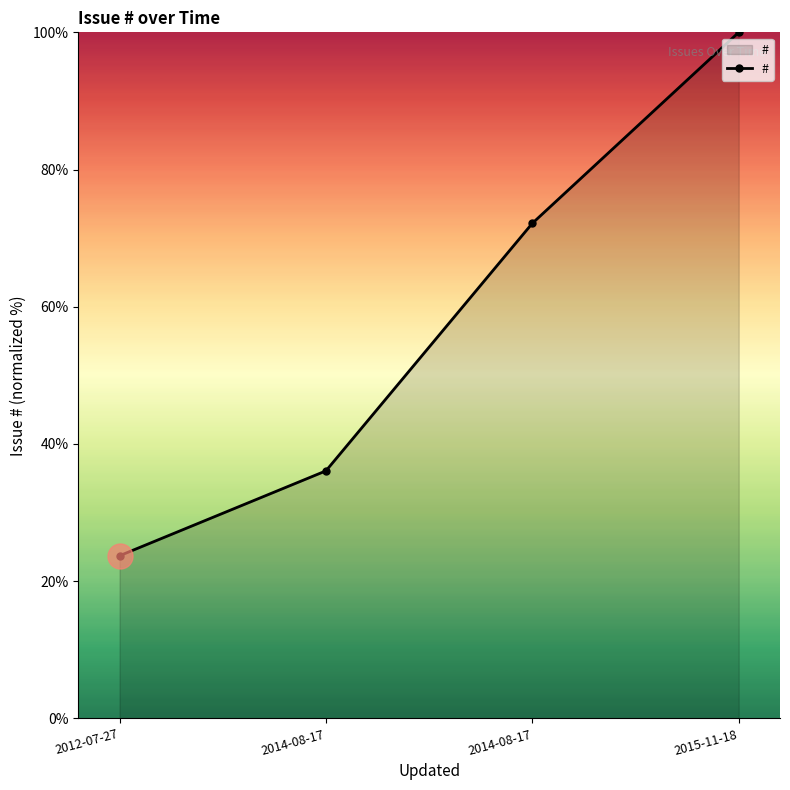

Reading right to left, extract all data points from this chart.

100.0	72.2	36.1	23.7